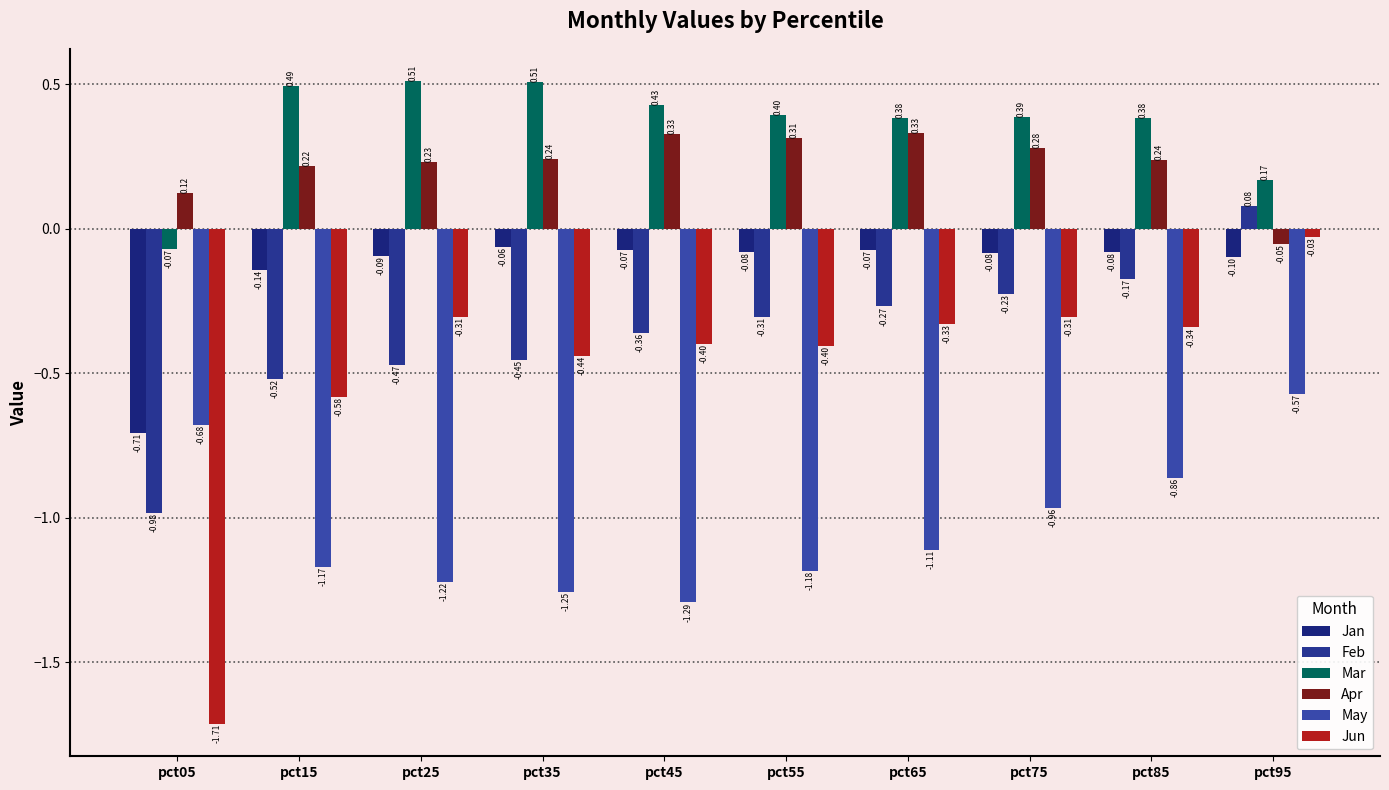

Which category has the lowest value across all series?

pct05